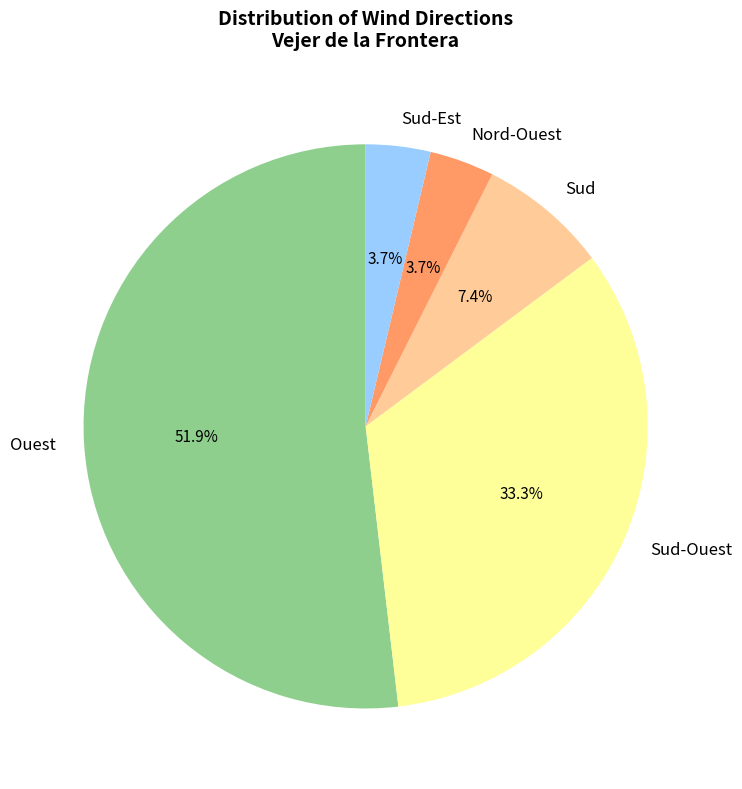

Does Ouest represent more than half of the total?

Yes